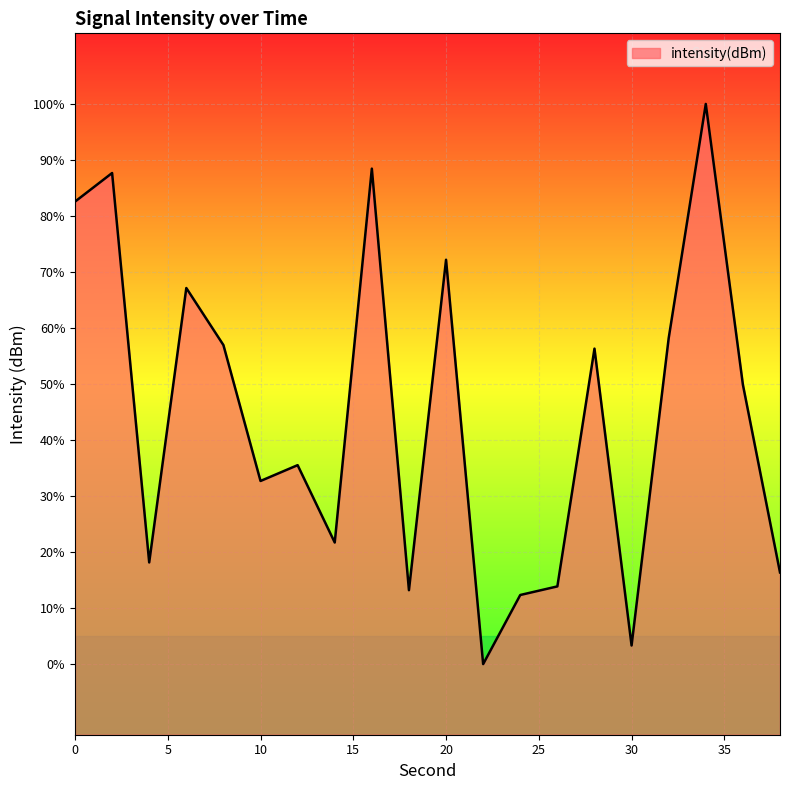

Does the chart display data point markers on the line(s)?

No